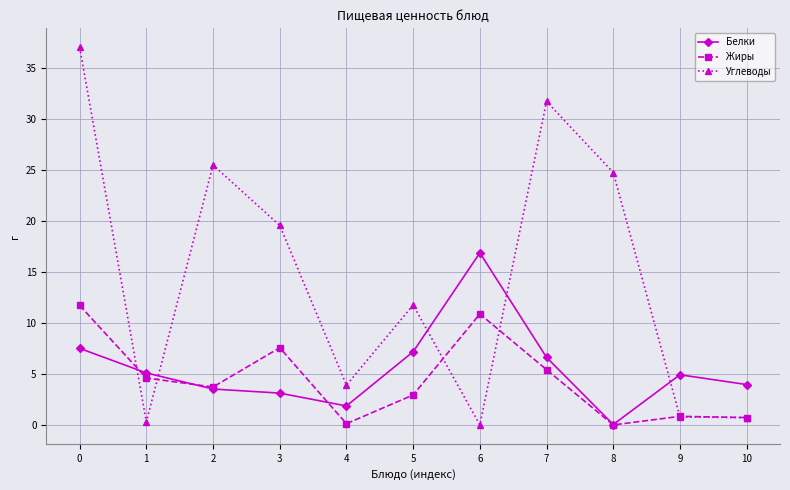

Is the value of Углеводы at 8 greater than the value of Белки at 8?

Yes